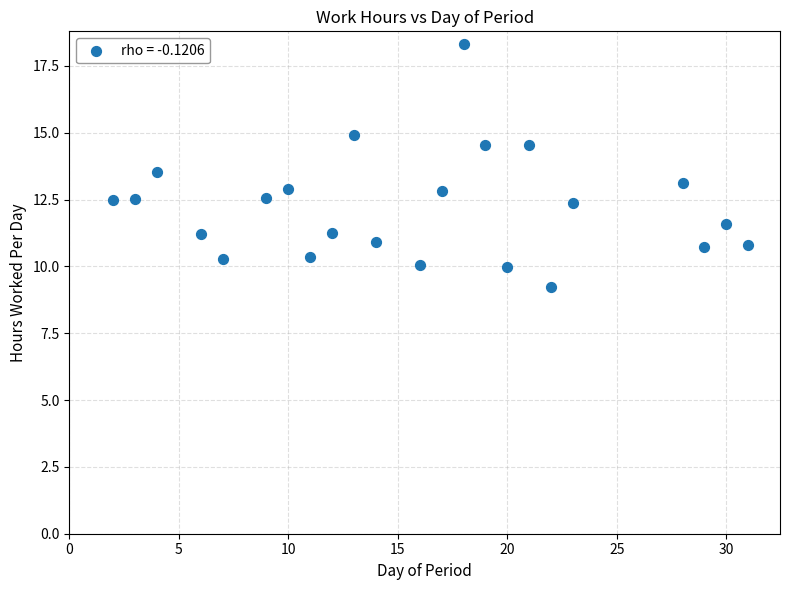

What is the range of Y values (max minus min)?

9.1